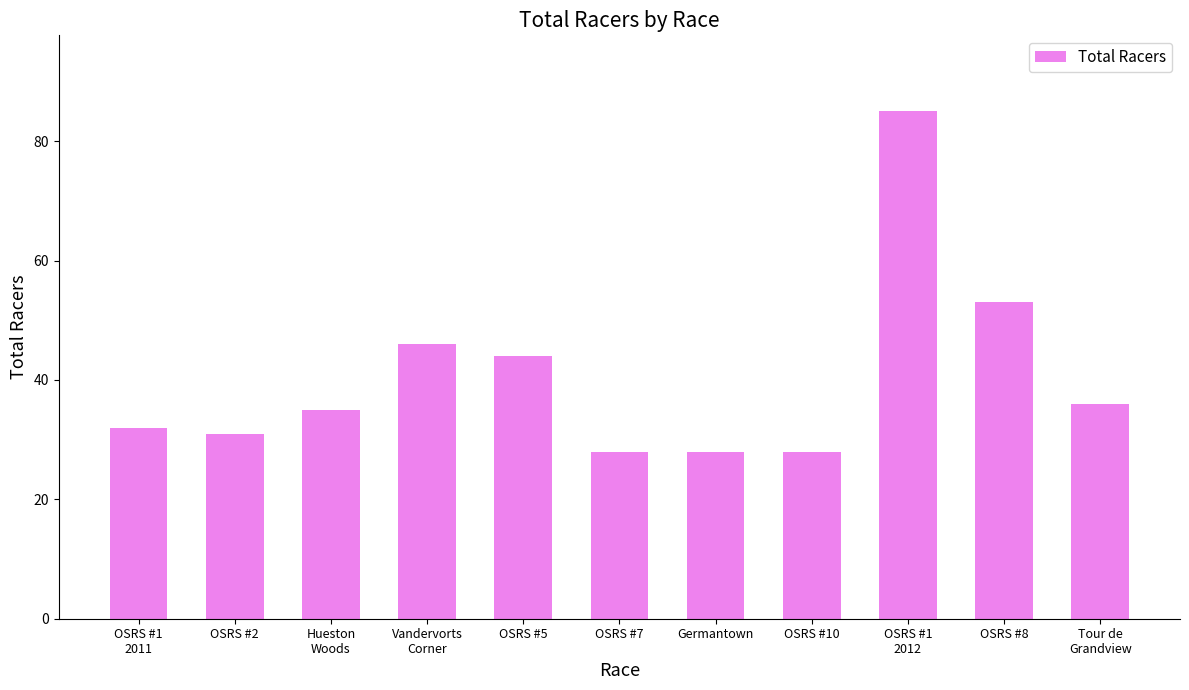

Does the chart contain any negative values?

No